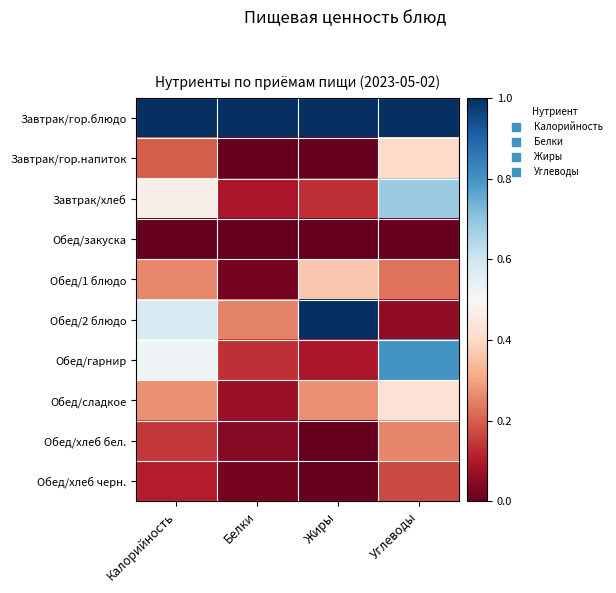

List the series in order of their peak value, lowest first.

Обед/закуска, Обед/хлеб черн., Обед/хлеб бел., Обед/1 блюдо, Завтрак/гор.напиток, Обед/сладкое, Завтрак/хлеб, Обед/гарнир, Завтрак/гор.блюдо, Обед/2 блюдо